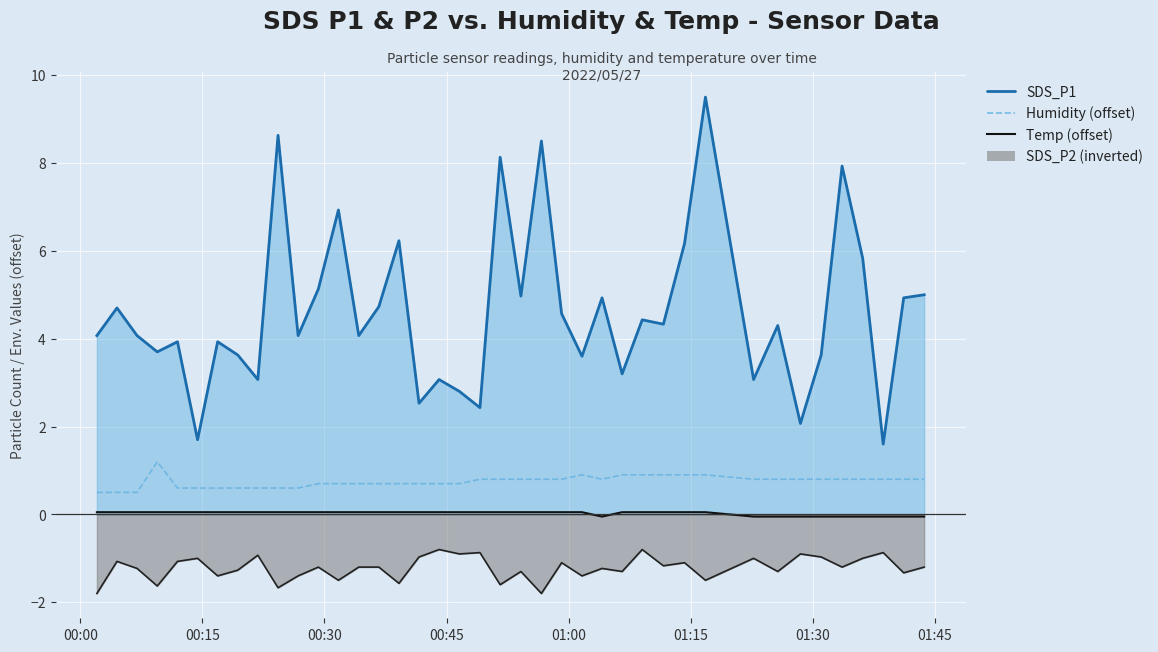

Is it true that Temp (offset) equals 0.0 at 00:30?

True